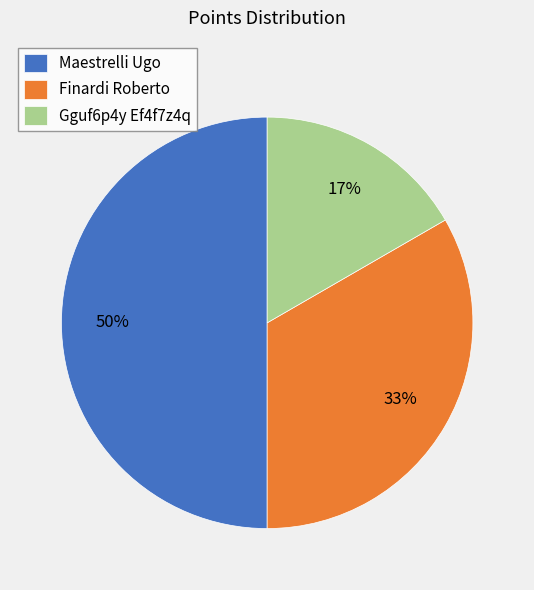

Which slice is the smallest?

Gguf6p4y Ef4f7z4q